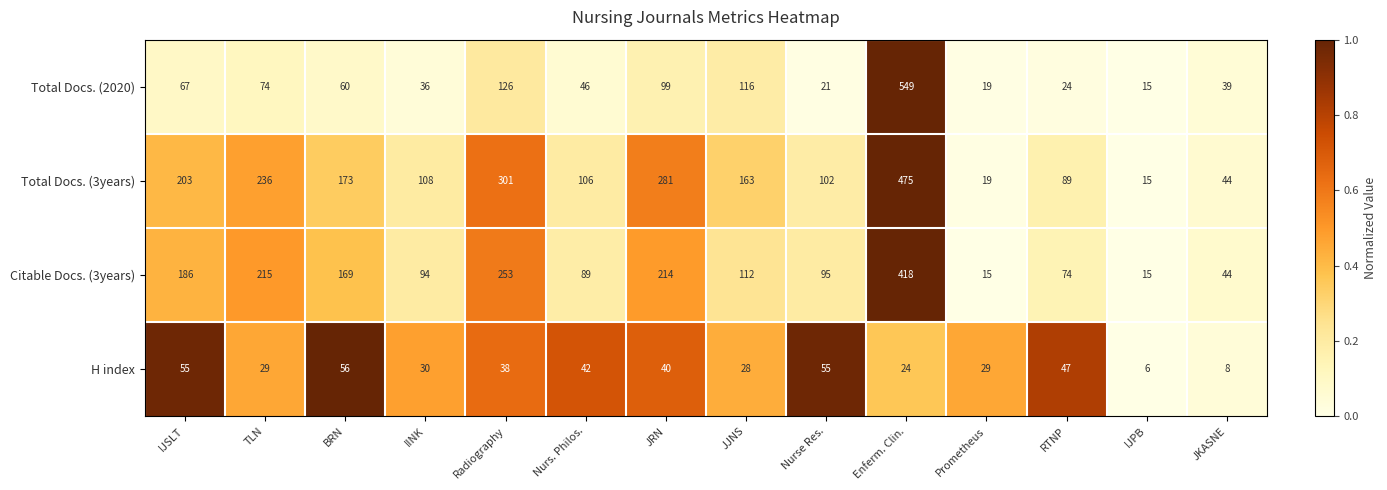

Rank the series by their maximum value, from highest to lowest.

Total Docs. (2020), Total Docs. (3years), Citable Docs. (3years), H index